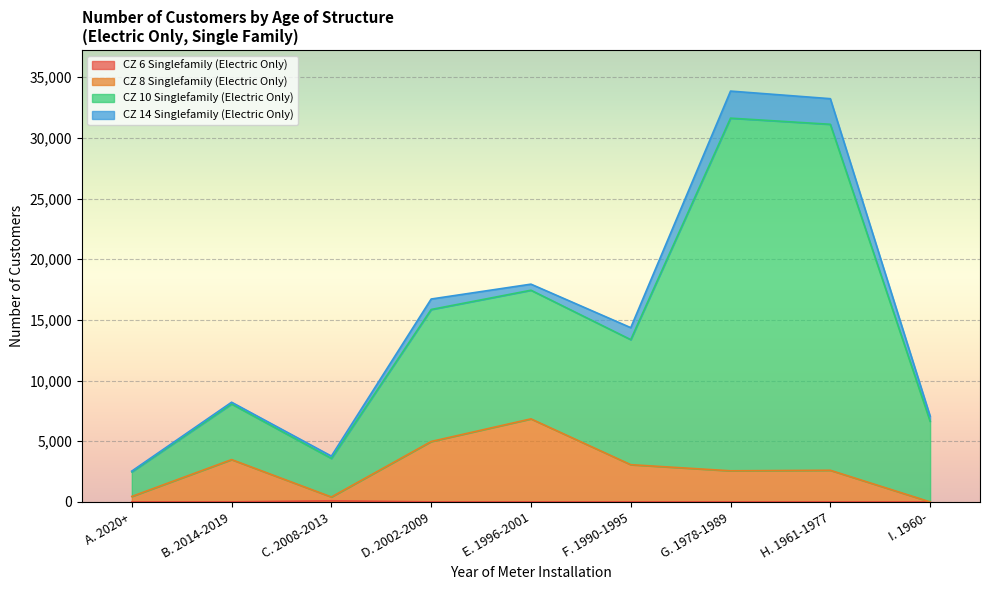

Where is the first local maximum for CZ 6 Singlefamily (Electric Only)?

C. 2008-2013